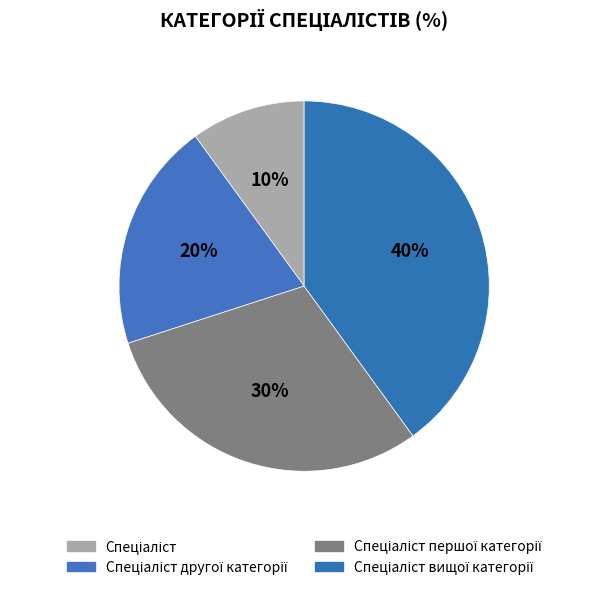

Which slice is the largest?

Спеціаліст вищої категорії